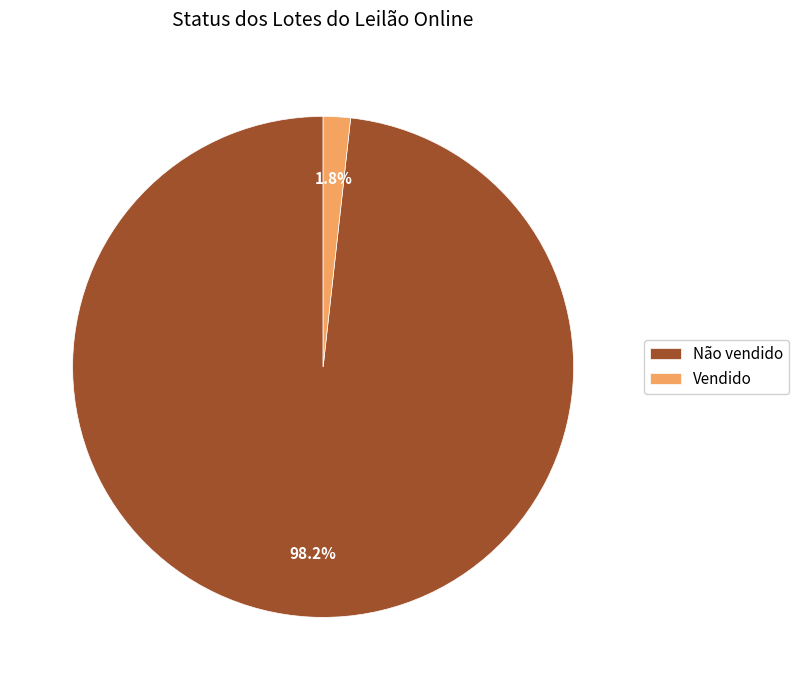

To the nearest percent, what is the difference between the largest and smallest slice percentages?

96%